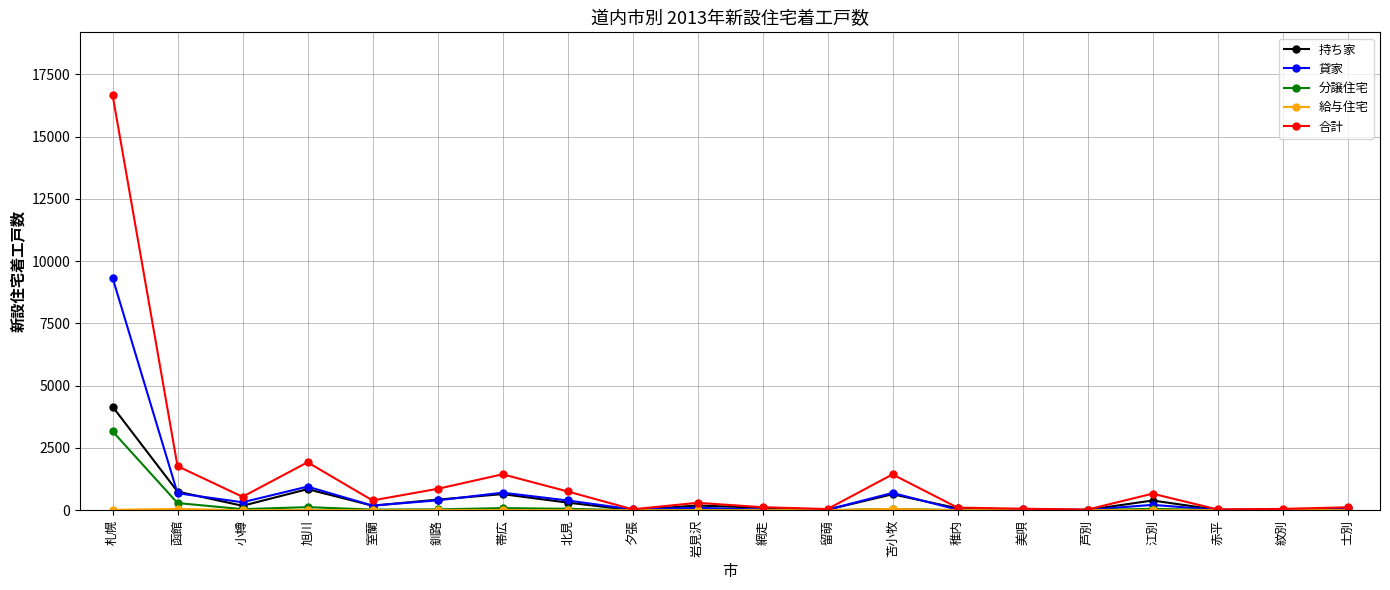

What is the label of the 11th point from the left?

網走